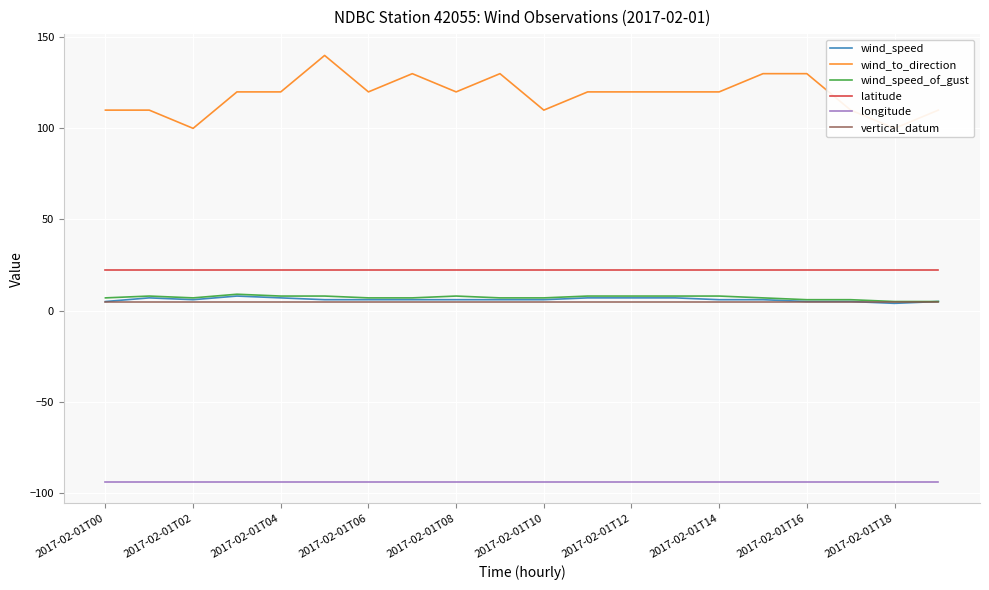

The value of wind_speed_of_gust at 2017-02-01T12 is 8.0. True or false?

True